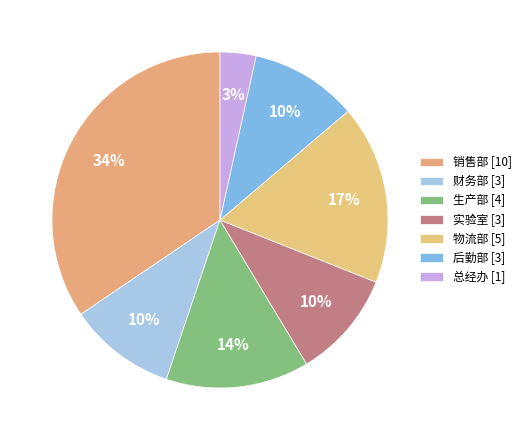

How many slices are in this pie chart?

7